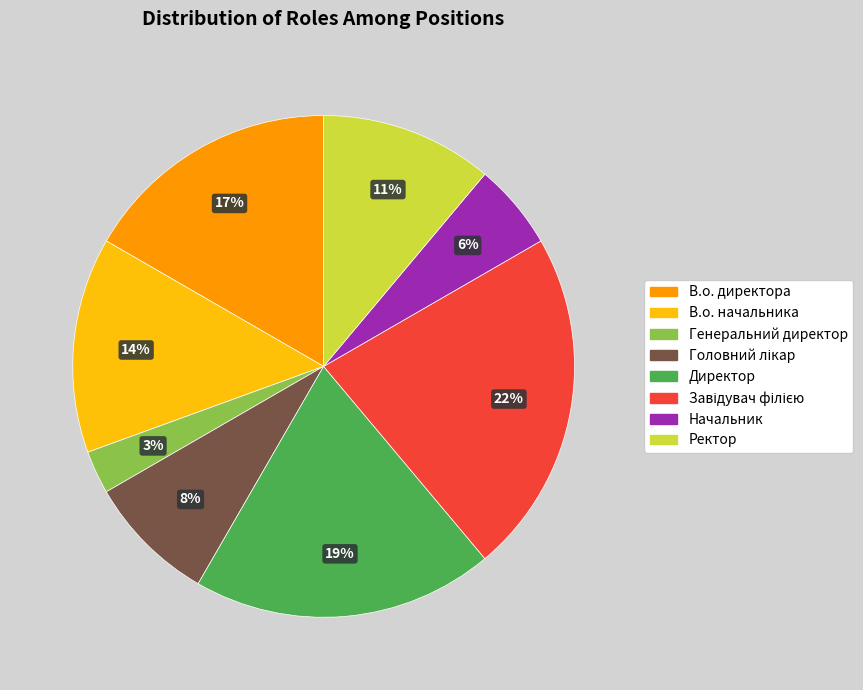

Is there any slice that represents more than half of the pie?

No